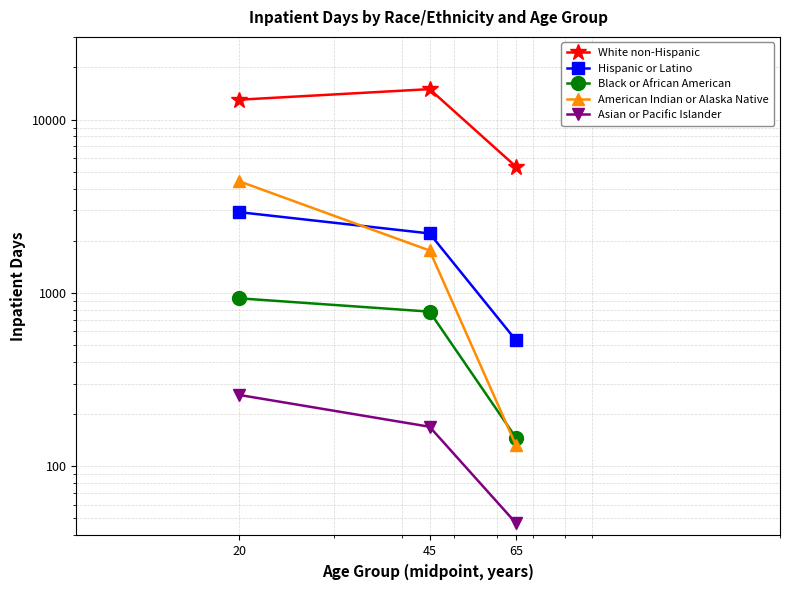

What is the value of the Hispanic or Latino point at the 2nd from the left?

2204